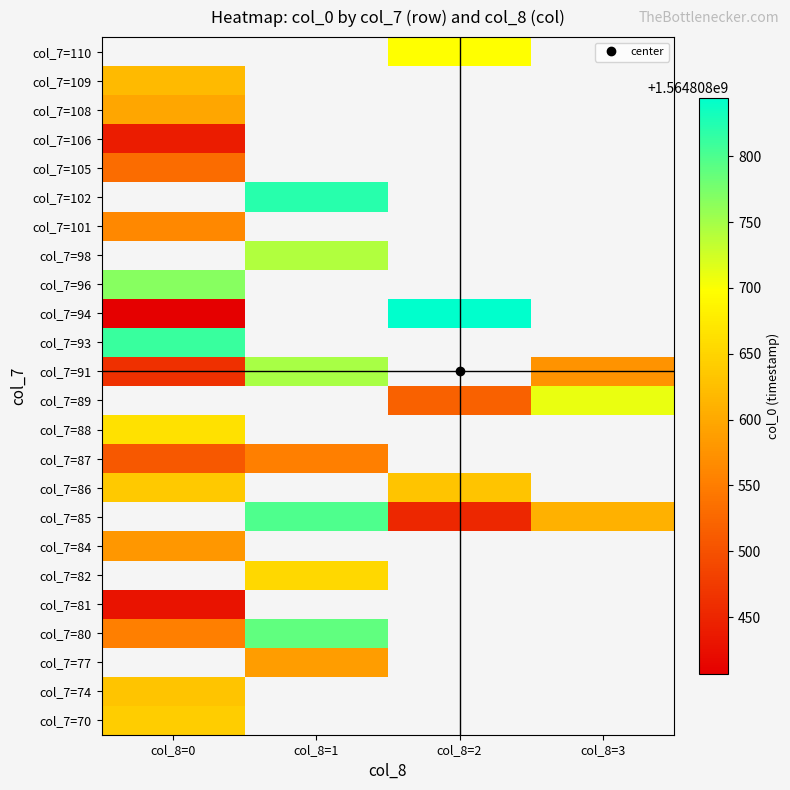

Between 18 and 2, which is larger?

18